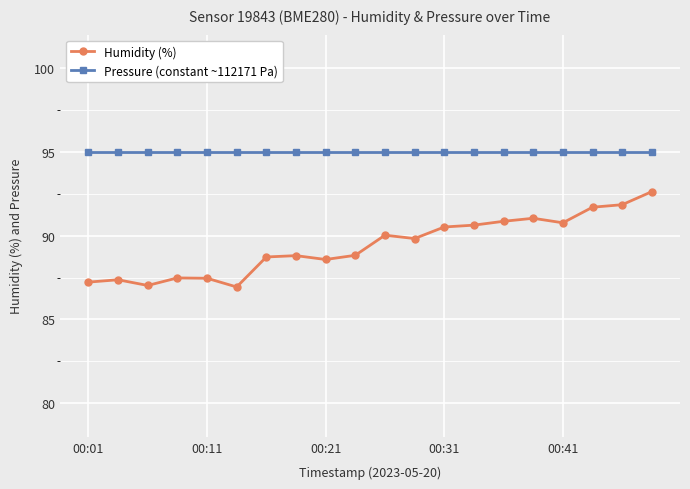

Is this an area chart (filled region under the line)?

No